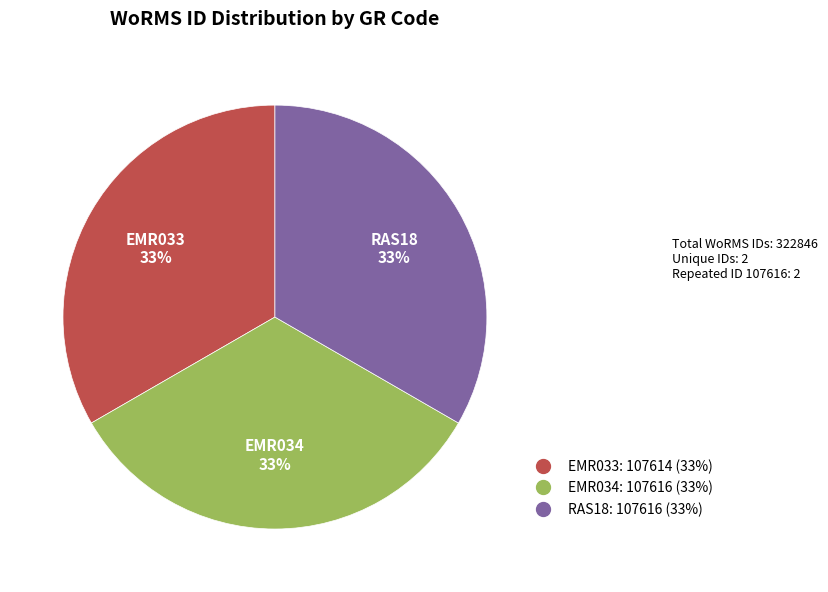

Is EMR033 the majority of the pie?

No